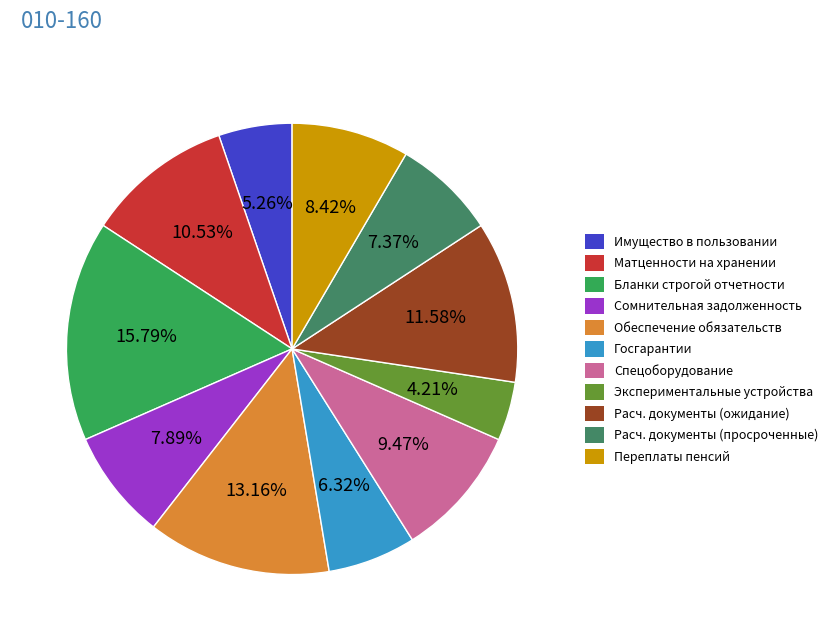

How many slices are in this pie chart?

11